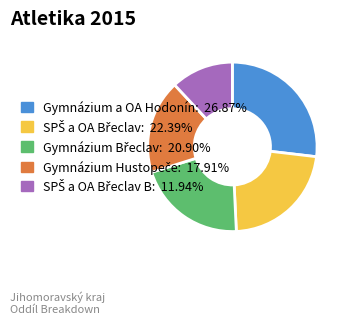

Is there a majority slice in this chart?

No